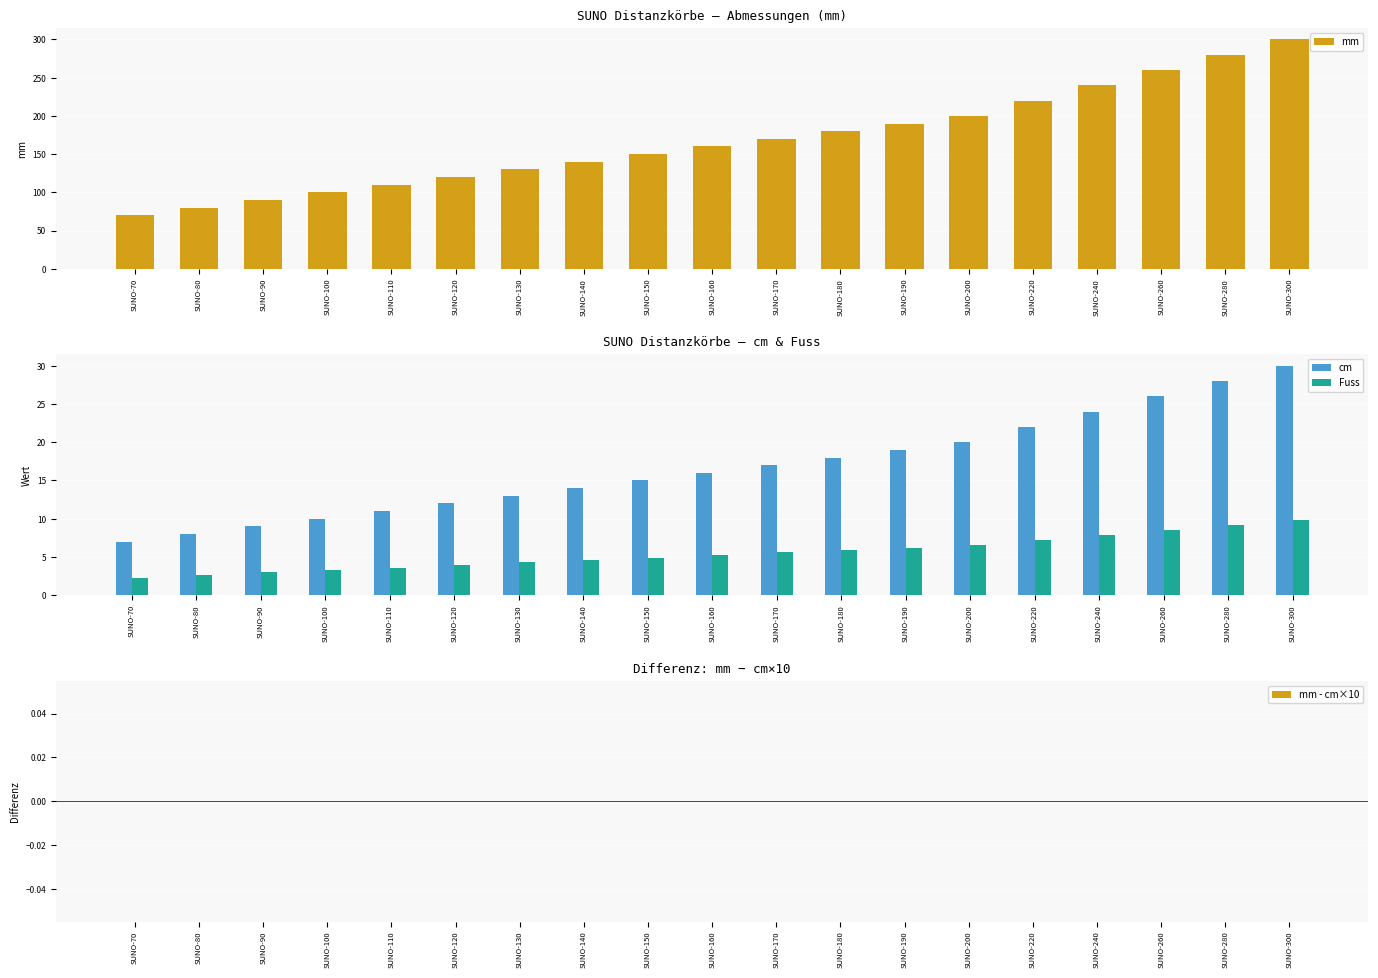

The value of Fuss at SUNO-80 is 4.3. True or false?

False